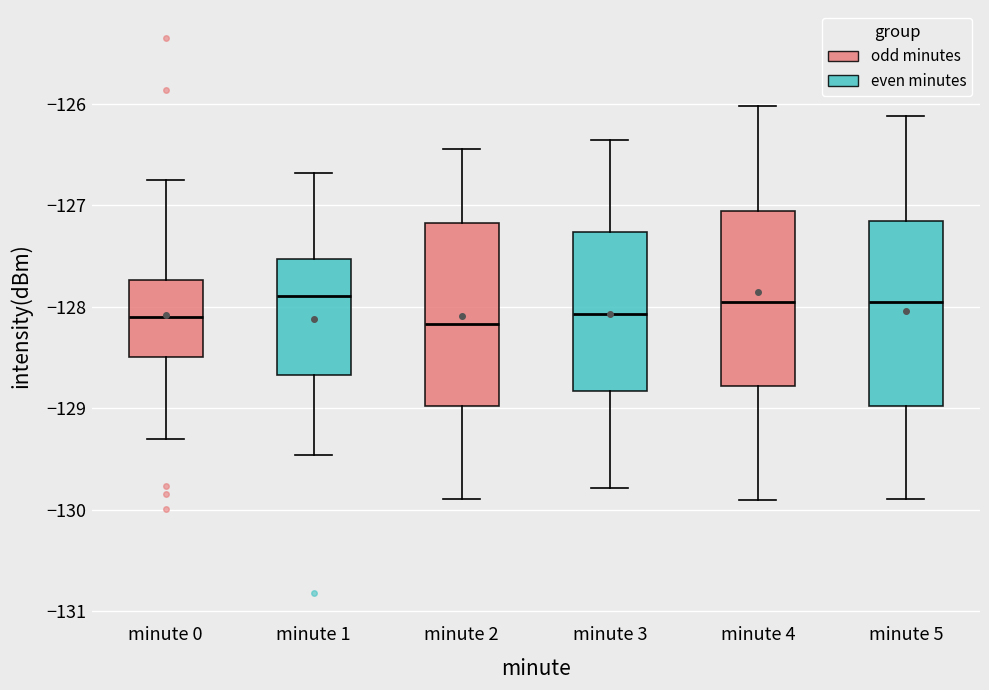

Where does the lower whisker of the box for minute 5 end on the y-axis? The values are not printed on the chart, so give them approximately, as read against the axis.

-129.9